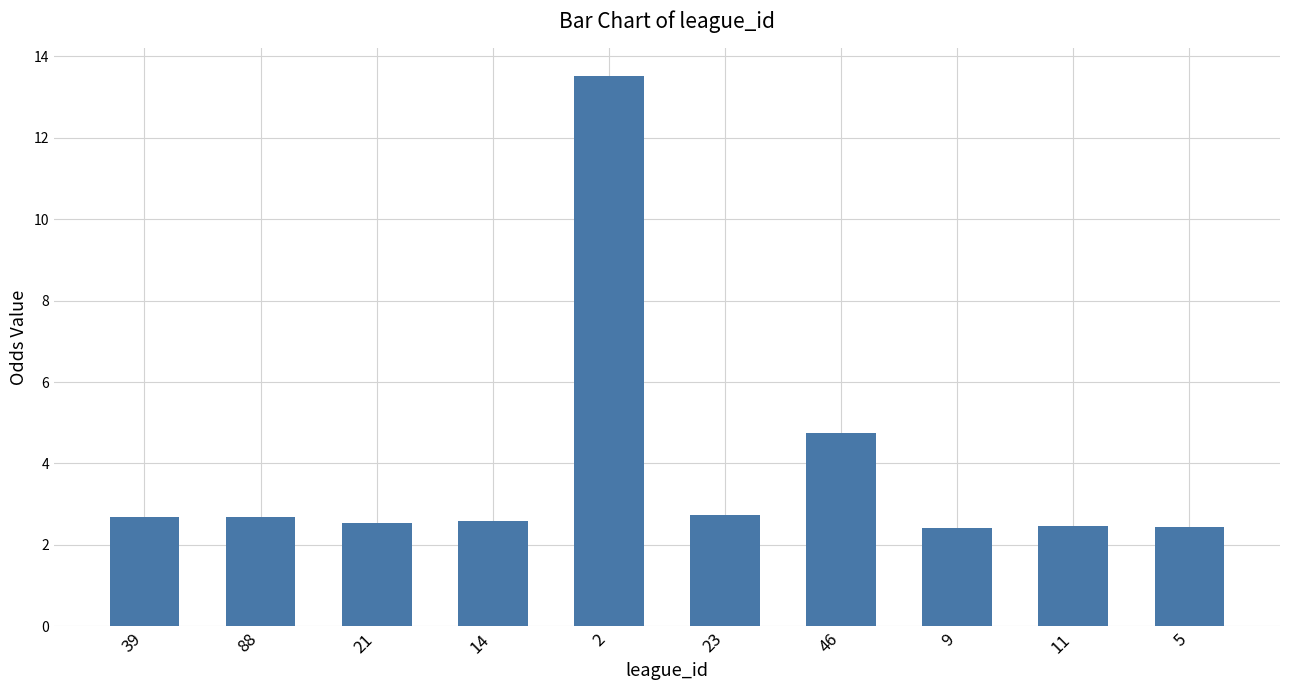

How many data points does each series have?

10